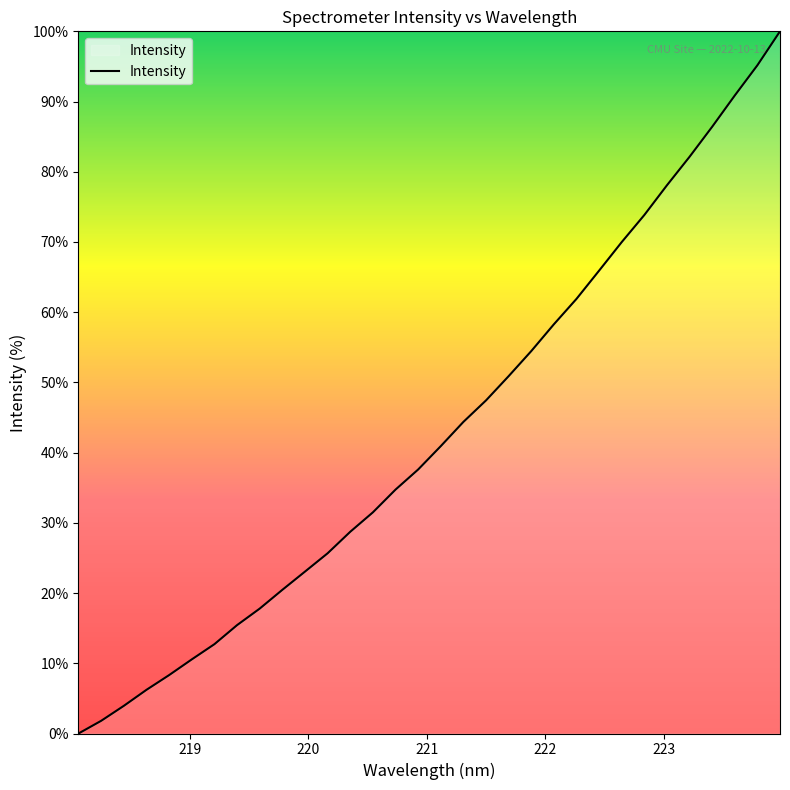

What is the greatest value displayed?

100.0